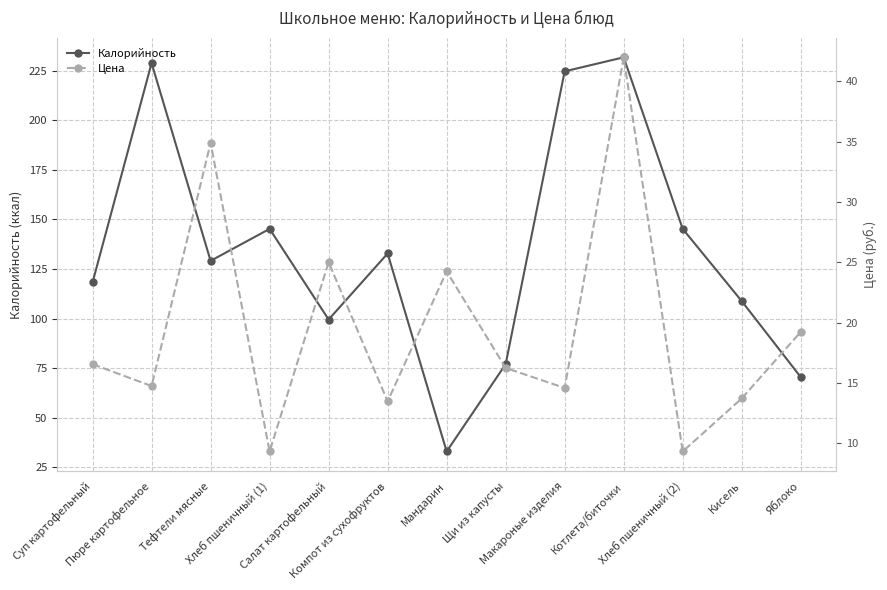

What is the average value of the Калорийность series?

134.2